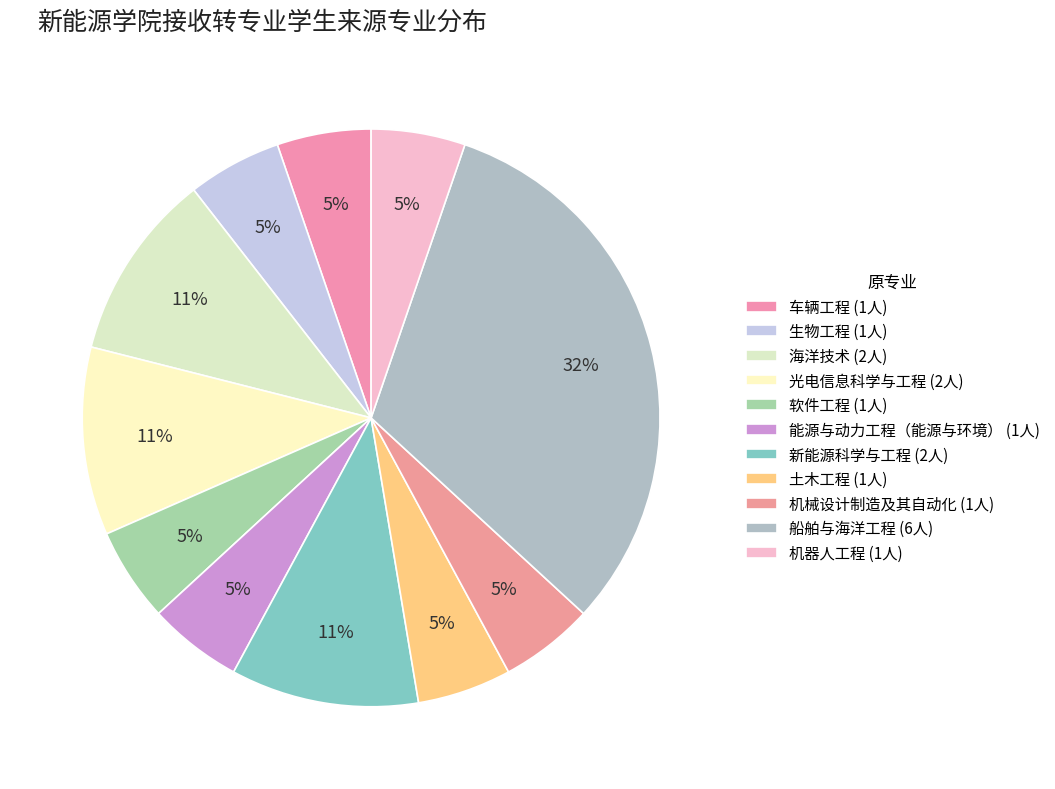

Does 软件工程 represent more than half of the total?

No